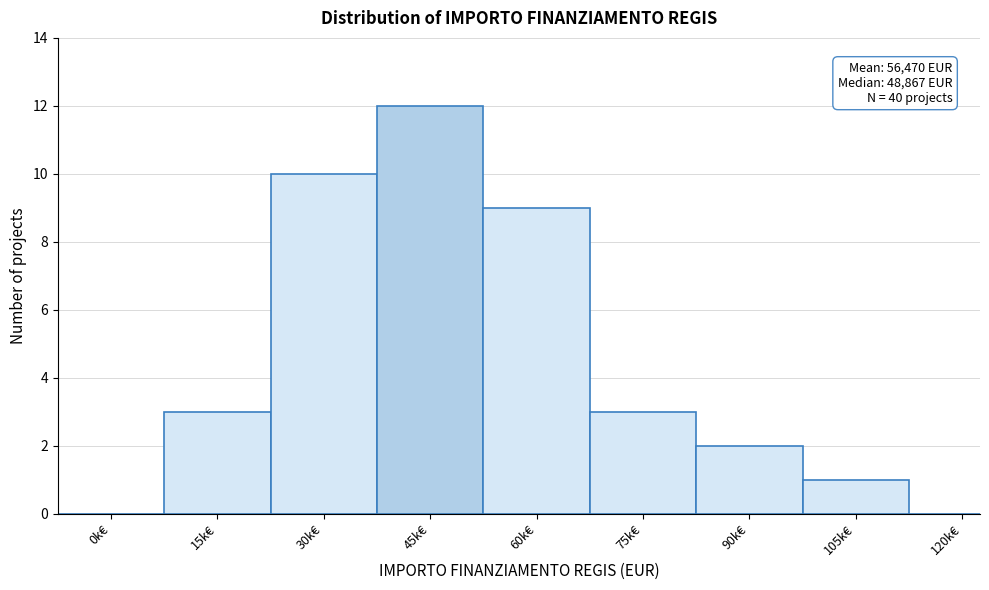

Reading left to right, what are all the values shown in this chart?

0k€=0	15k€=3	30k€=10	45k€=12	60k€=9	75k€=3	90k€=2	105k€=1	120k€=0